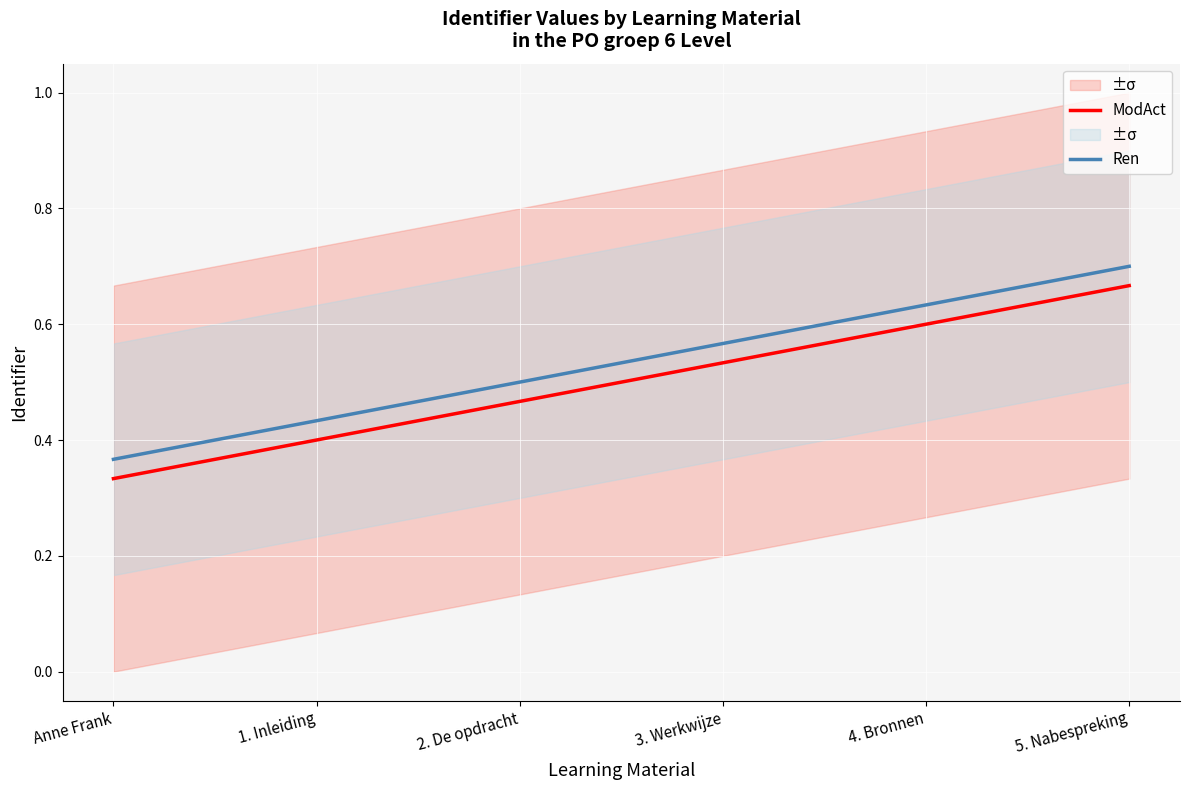

What are all the series names shown in the legend?

ModAct, Ren